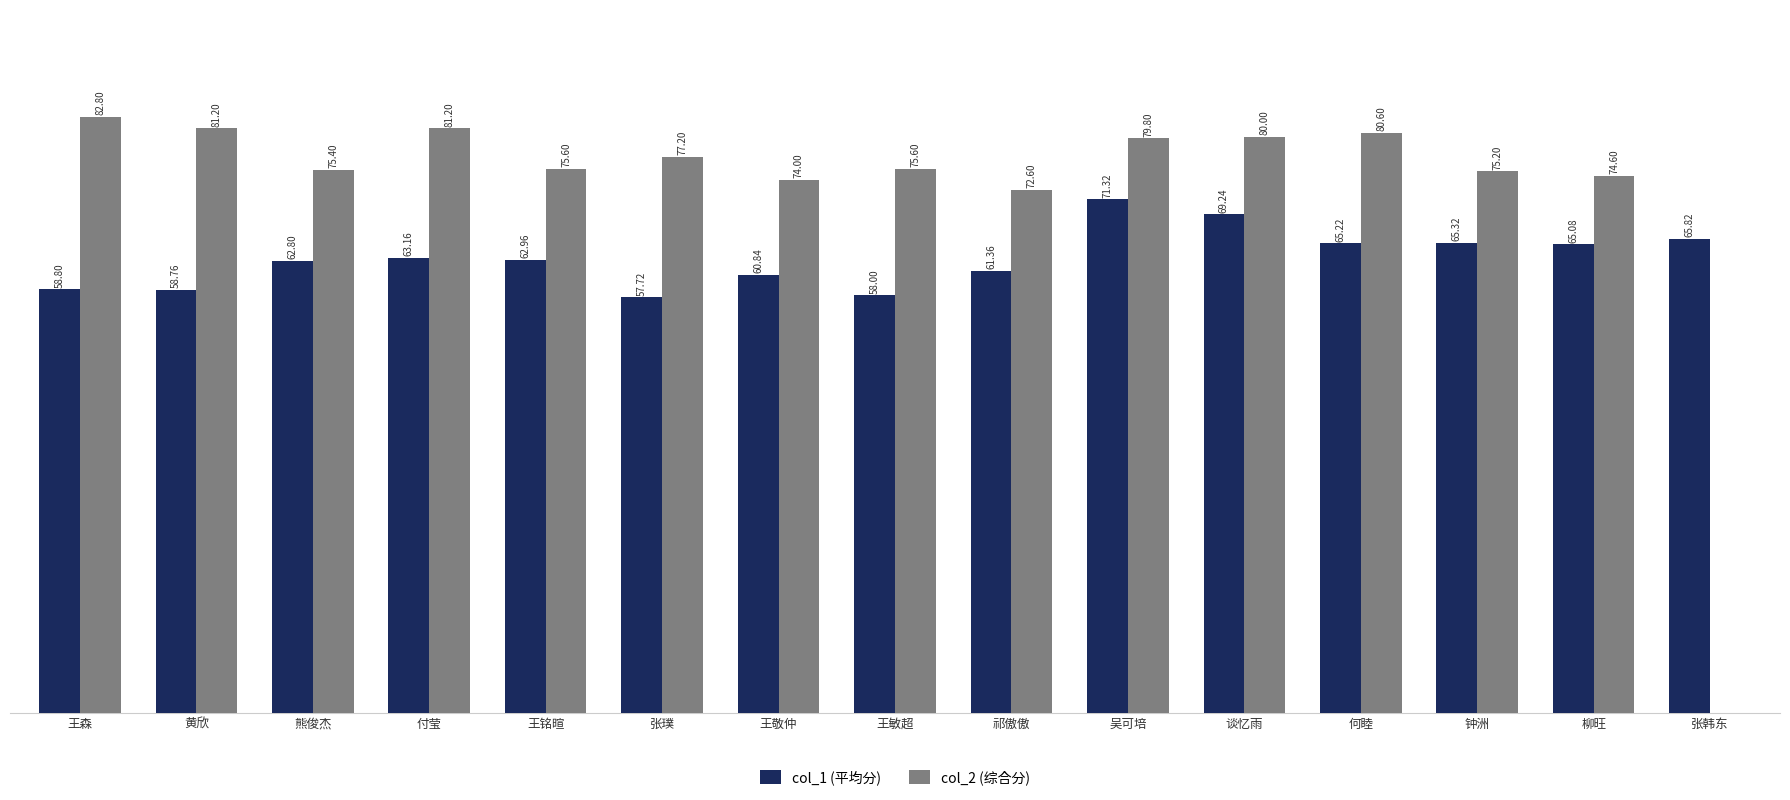

Are the bars grouped side by side (vs. stacked)?

Yes